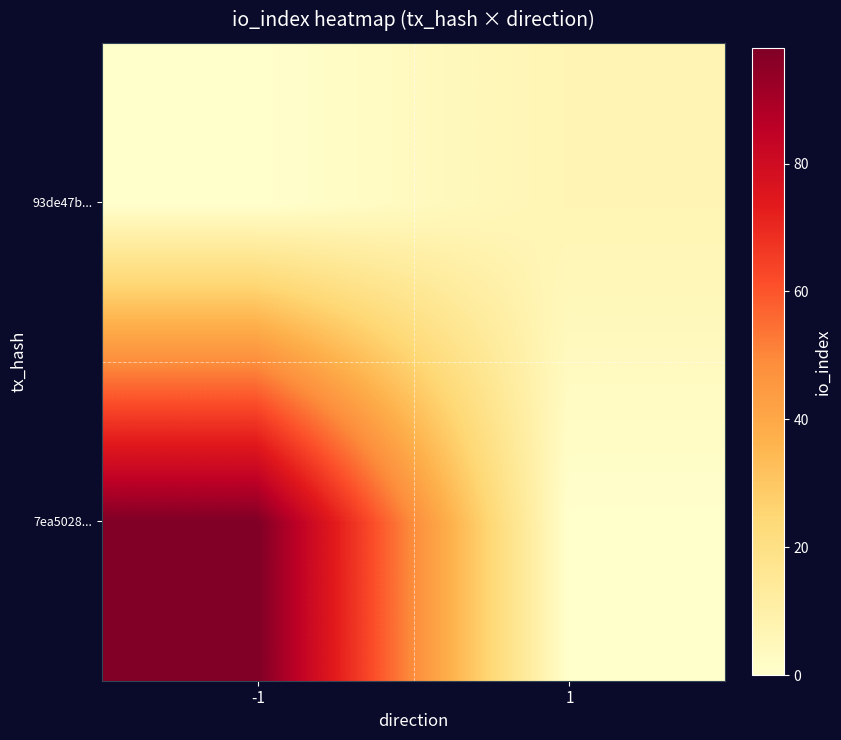

Rank the series by their maximum value, from lowest to highest.

93de47b..., 7ea5028...